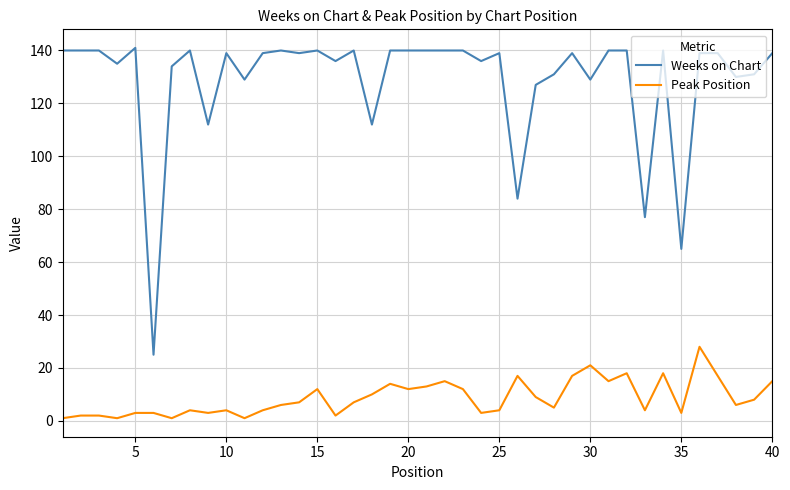

What are all the series names shown in the legend?

Weeks on Chart, Peak Position